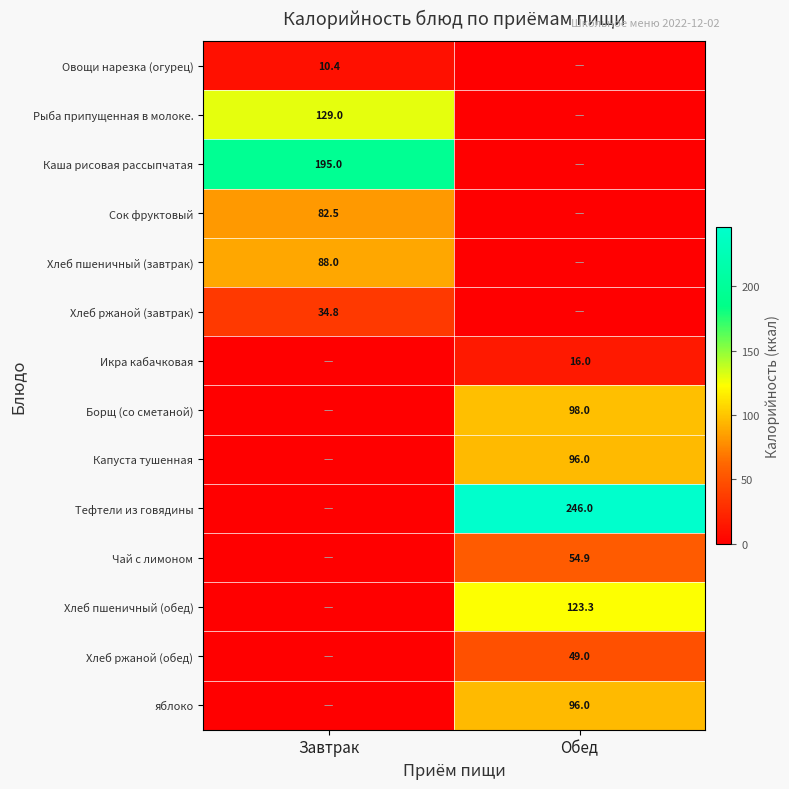

What is the maximum value shown in the chart?

246.0